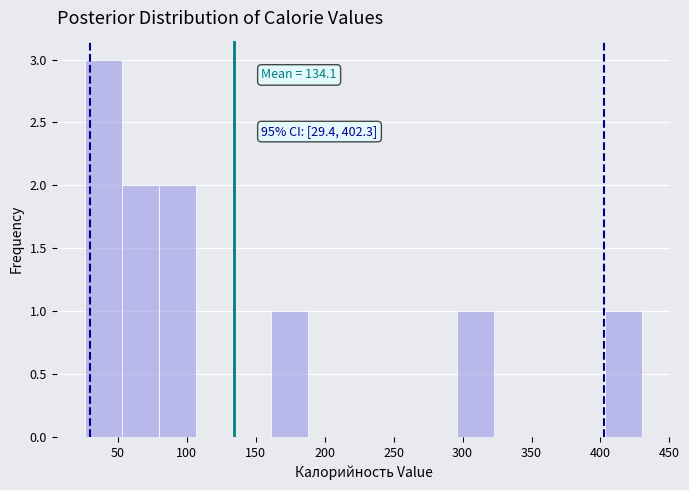

Over which range of the x-axis is the bar tallest?

25 to 55